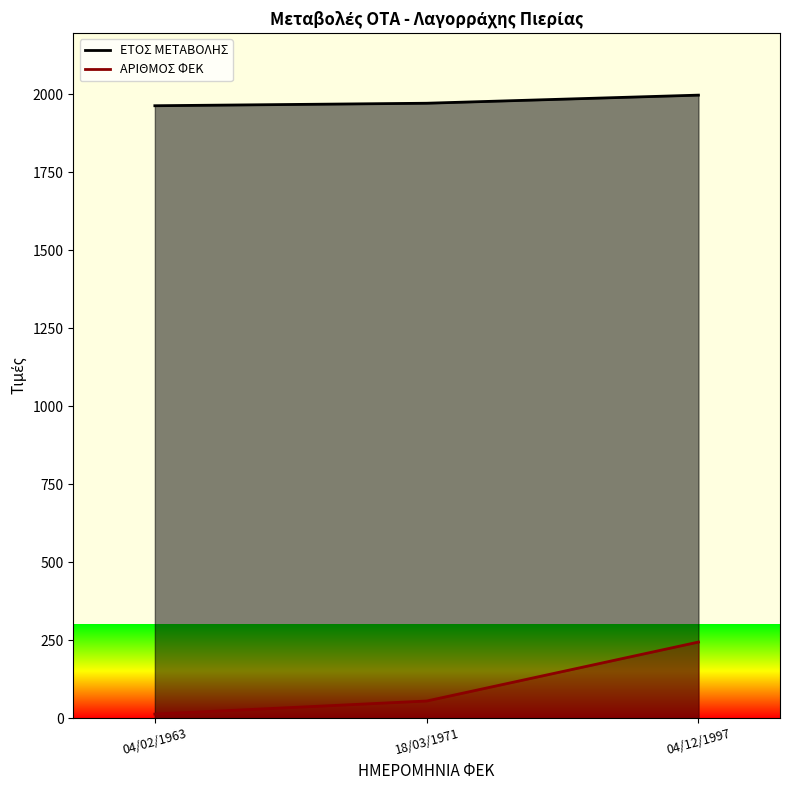

What is the difference between the second highest and minimum values in the ΕΤΟΣ ΜΕΤΑΒΟΛΗΣ series?

8